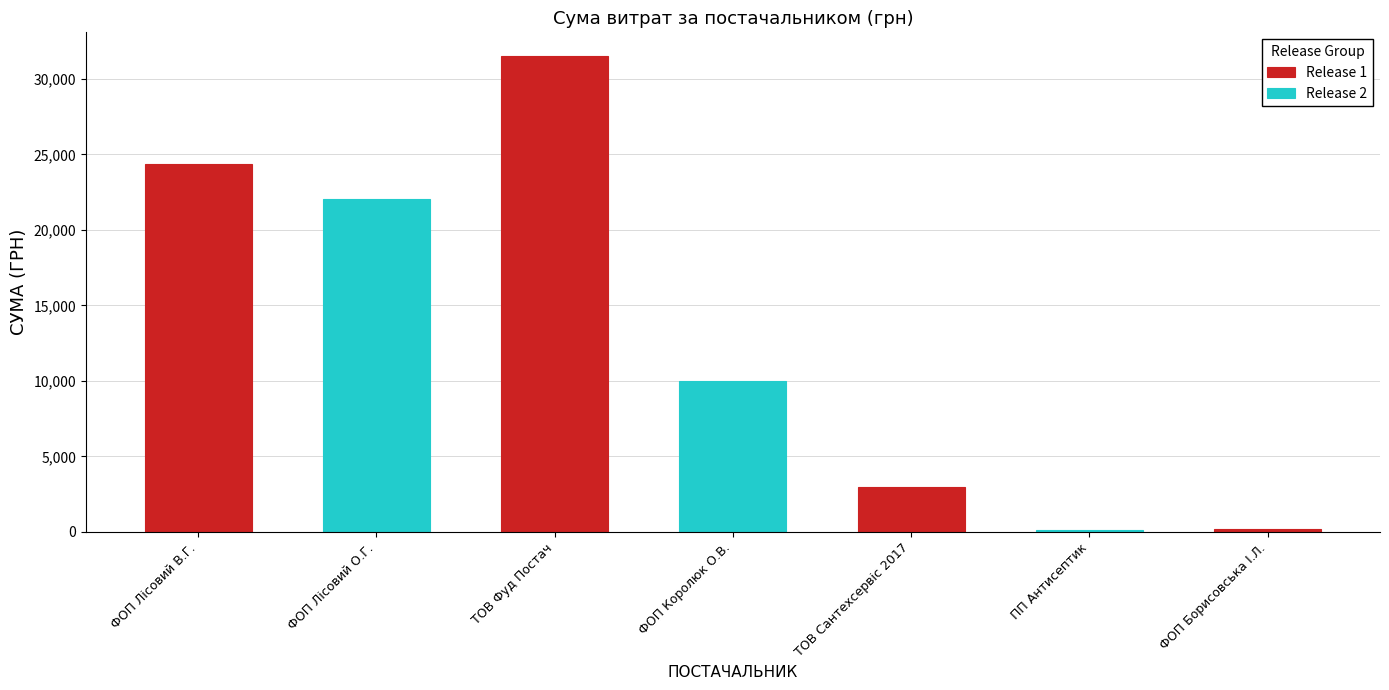

List the labels in order of value, smallest first.

ПП "Антисептик", ФОП "Борисовська І.Л.", ТОВ "Сантехсервіс 2017", ФОП "Королюк О.В.", ФОП "Лісовий О.Г.", ФОП "Лісовий В.Г.", ТОВ "Фуд Постач"